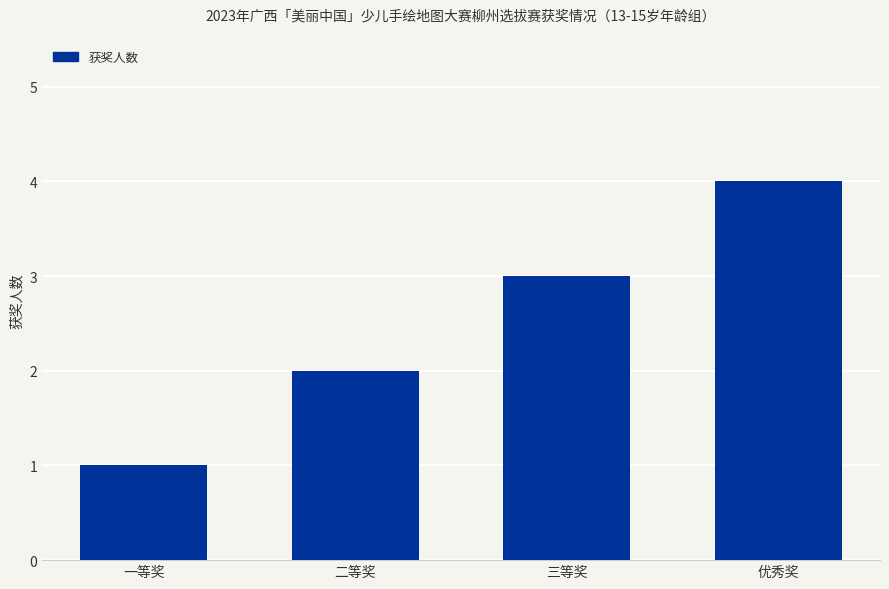

What position from the right is 优秀奖?

1